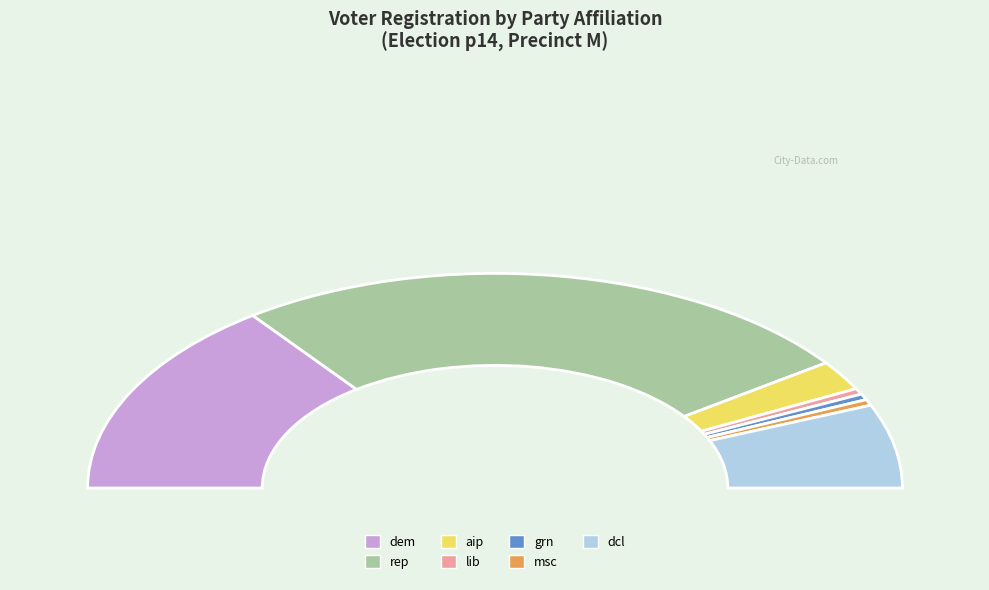

Between dem and rep, which is larger?

rep